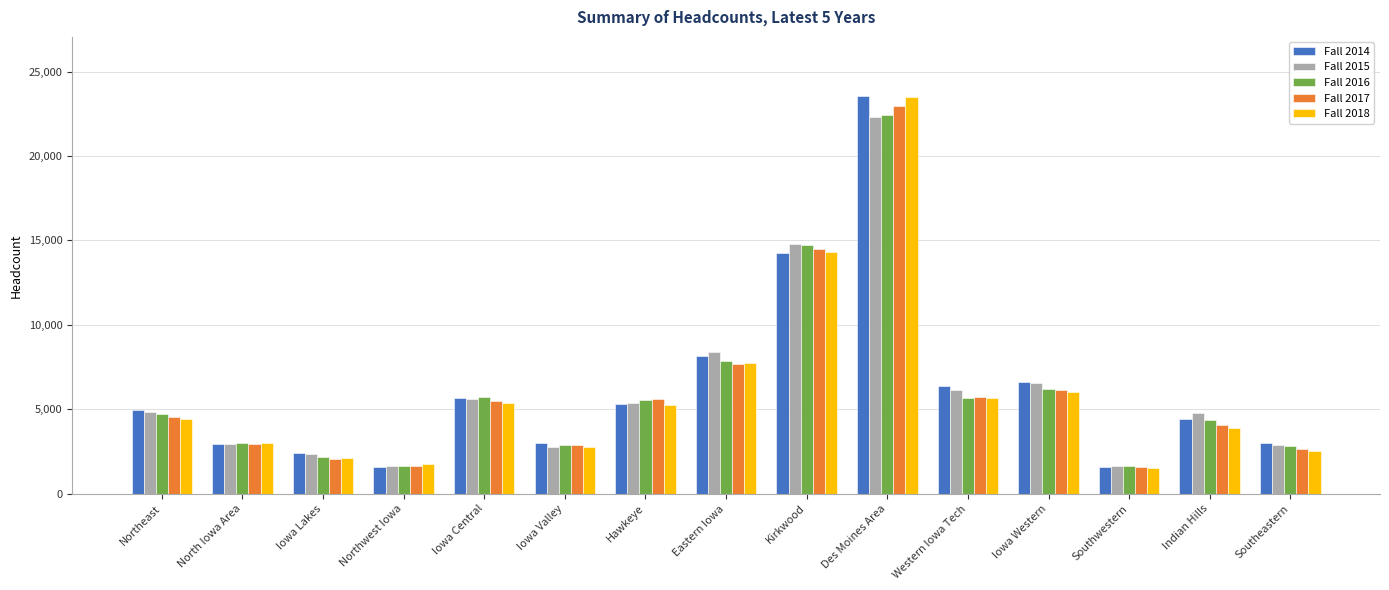

Rank the series by their average value, from lowest to highest.

Fall 2018, Fall 2017, Fall 2016, Fall 2015, Fall 2014